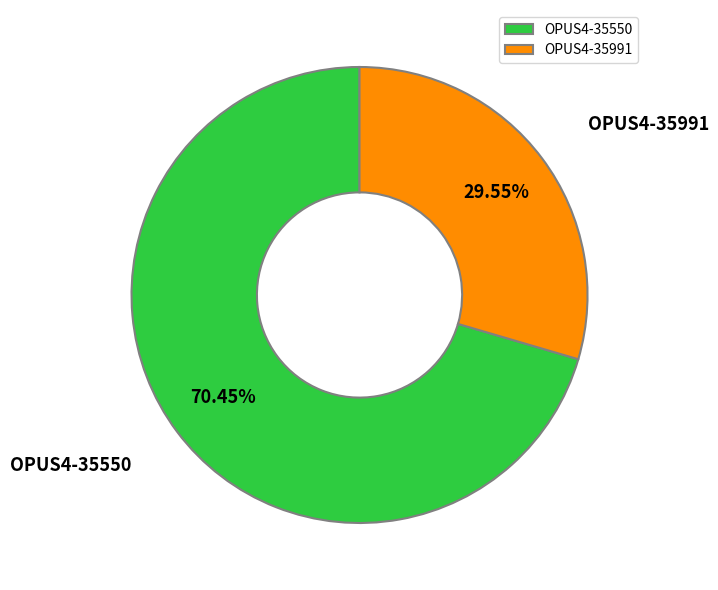

The OPUS4-35550 slice represents 70% of the pie. True or false?

True